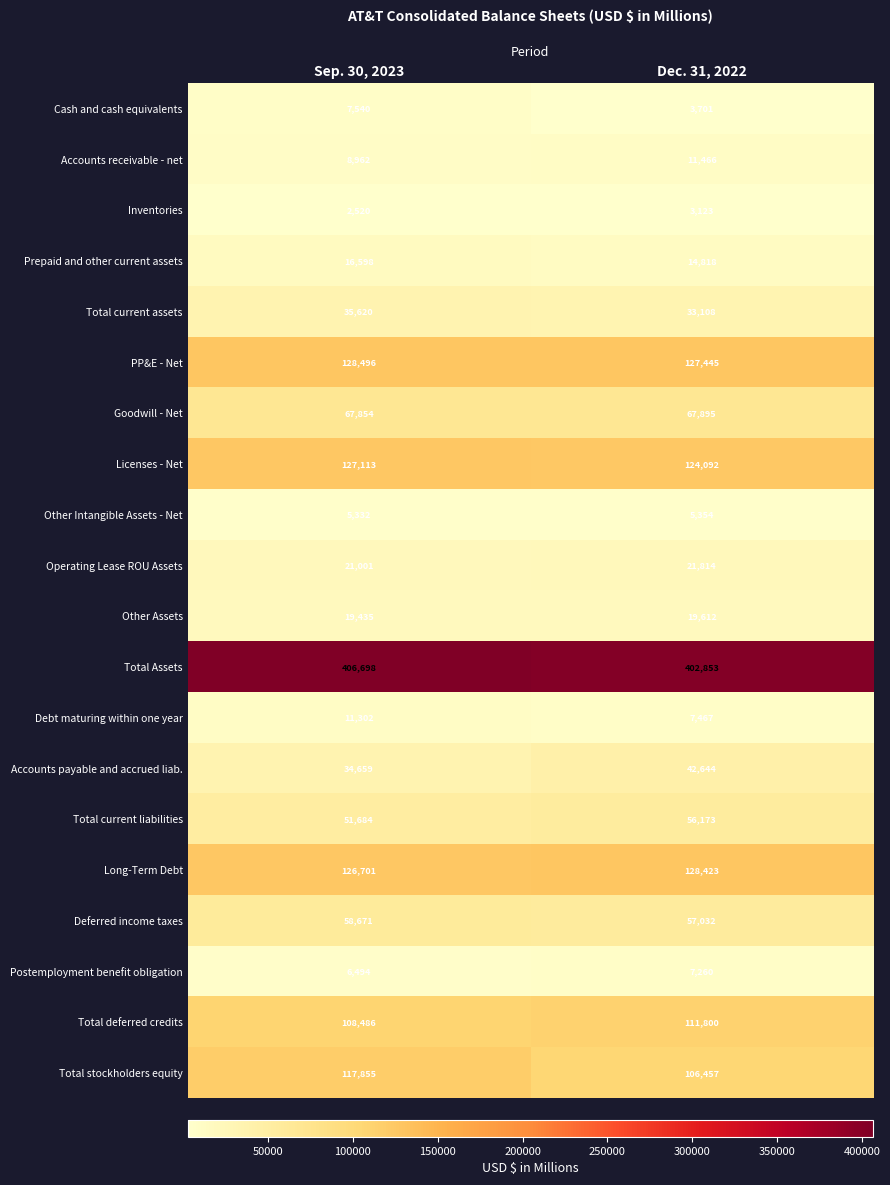

What is the difference between the highest and lowest values at Sep. 30, 2023?

404178